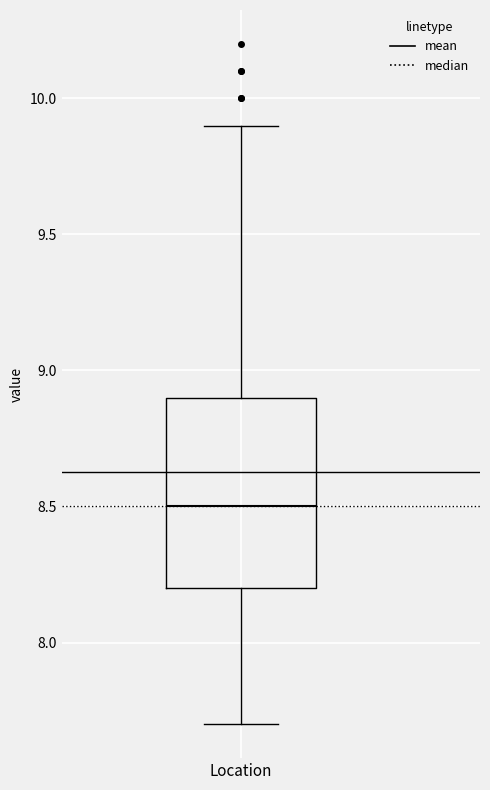

Transcribe this box plot: give where the median line is, the range the box spans, and where the two whiskers end, as read against the y-axis. The values are not printed on the chart, so give them approximately, as read against the axis.

median 8.5, box 8.2 to 8.9, whiskers 7.7 to 9.9